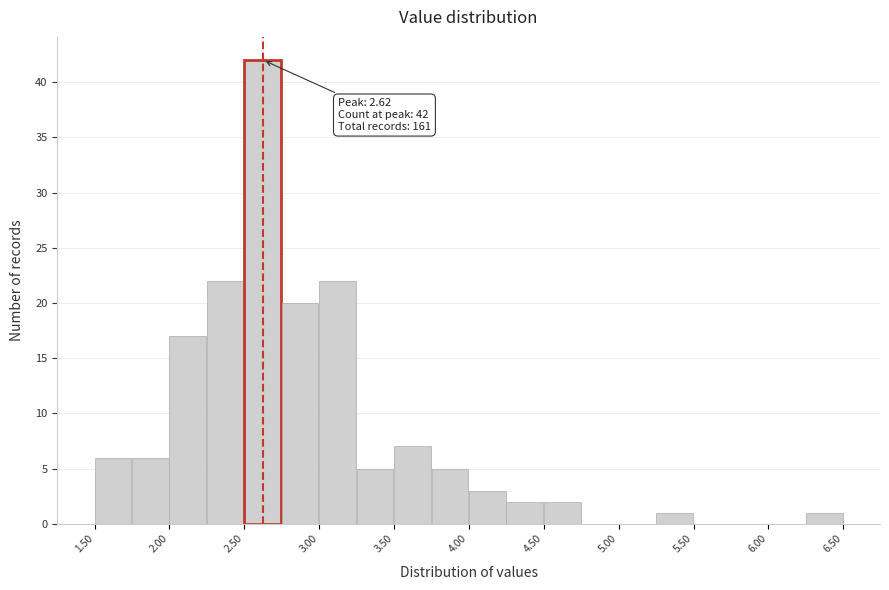

Over which range of the x-axis is the bar tallest?

2.50 to 2.75